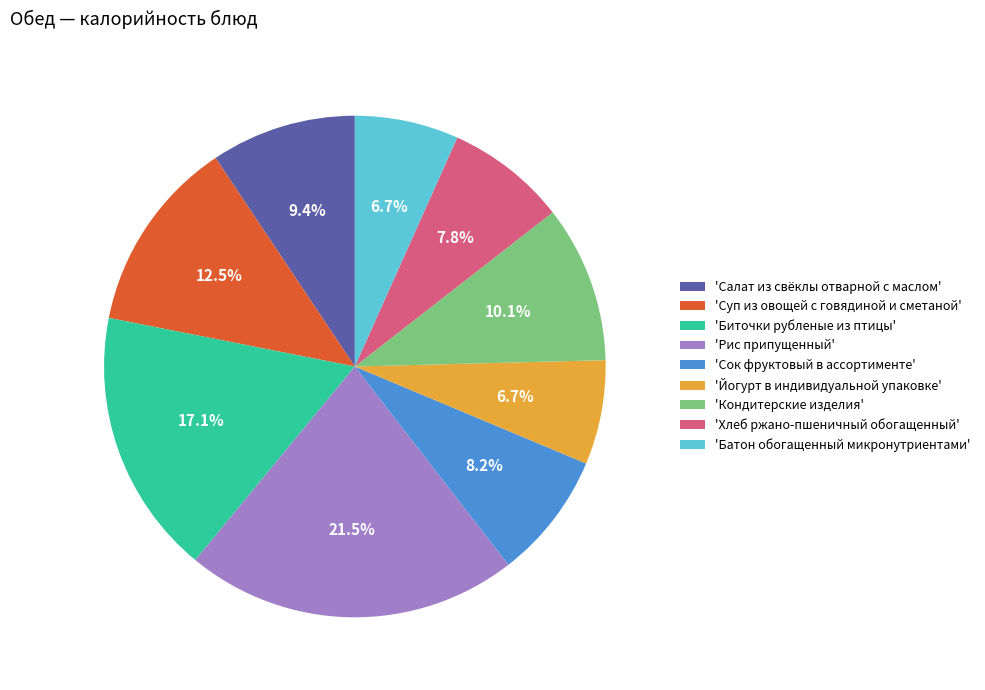

How many segments does this pie chart have?

9